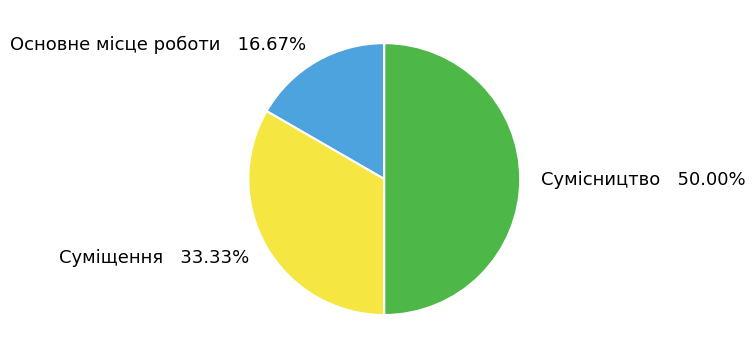

To the nearest percent, what is the difference between the largest and smallest slice percentages?

33%